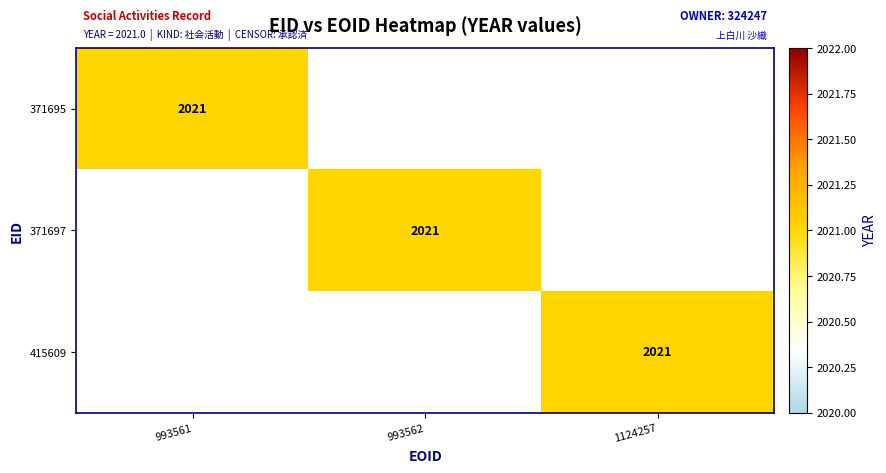

Which series has the widest spread of values?

371695